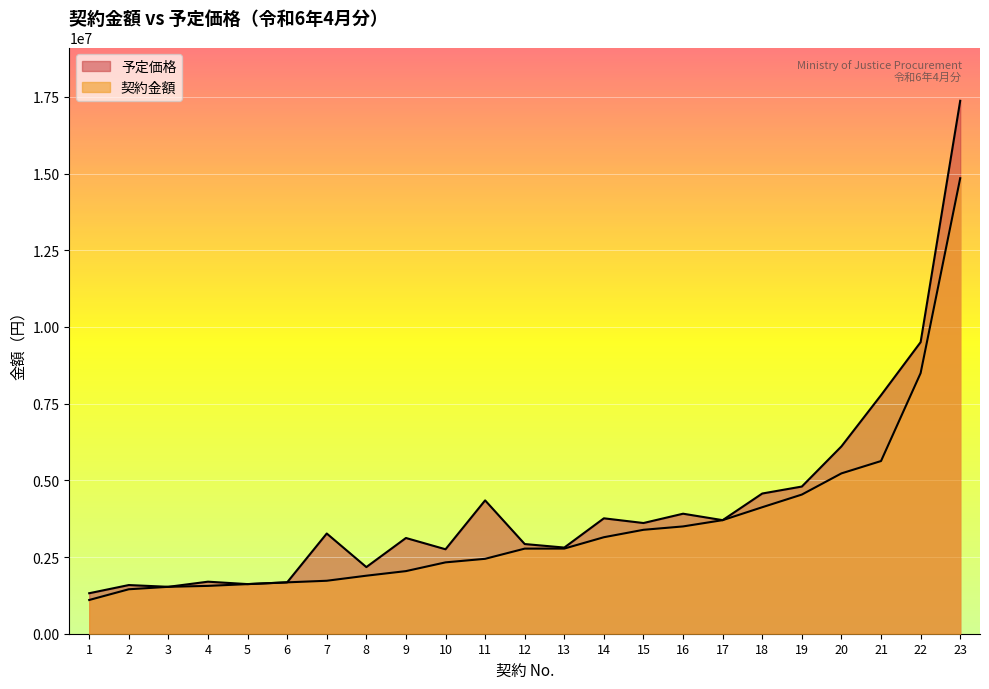

Reading left to right, what are all the values shown in this chart?

予定価格: 1320000	1586640	1529210	1696619	1617660	1675052	3266826	2172647	3121118	2753300	4347059	2923800	2808985	3762460	3609100	3912513	3702600	4570830	4798154	6107377	7776362	9505067	17373918
契約金額: 1100000	1449360	1529210	1559690	1617220	1674915	1726758	1891505	2041050	2326236	2442000	2774090	2775960	3146000	3388000	3498000	3702600	4124010	4536496	5227200	5629580	8495520	14850000